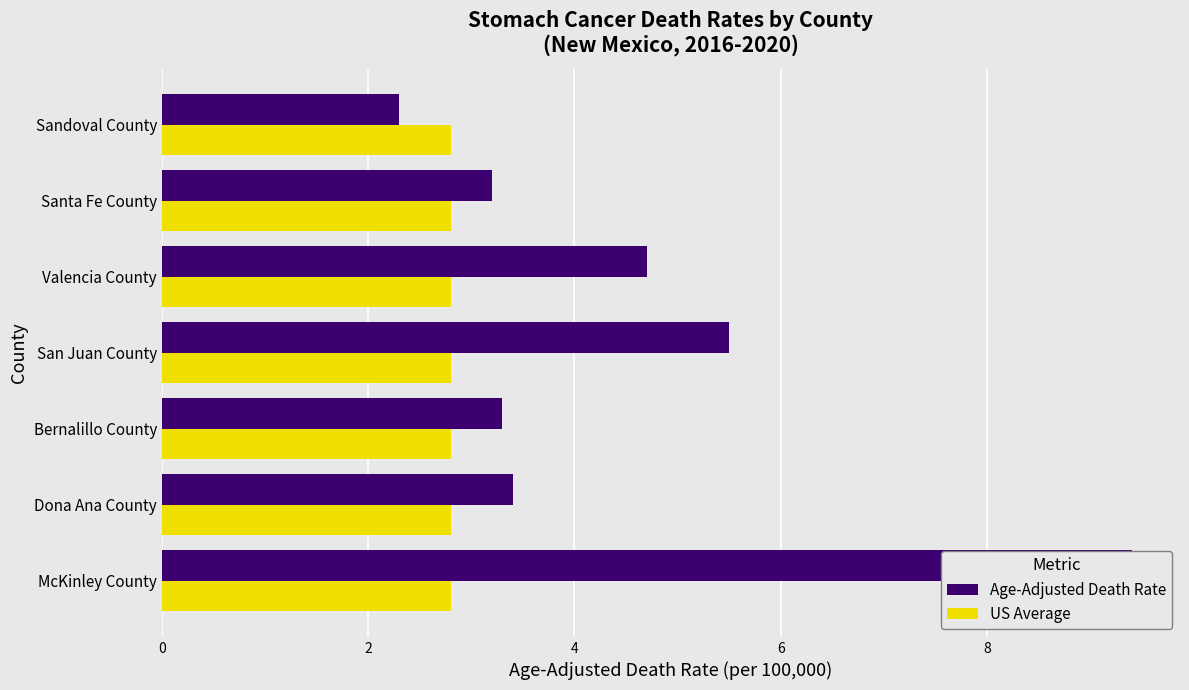

What are all the series names shown in the legend?

Age-Adjusted Death Rate, US Average